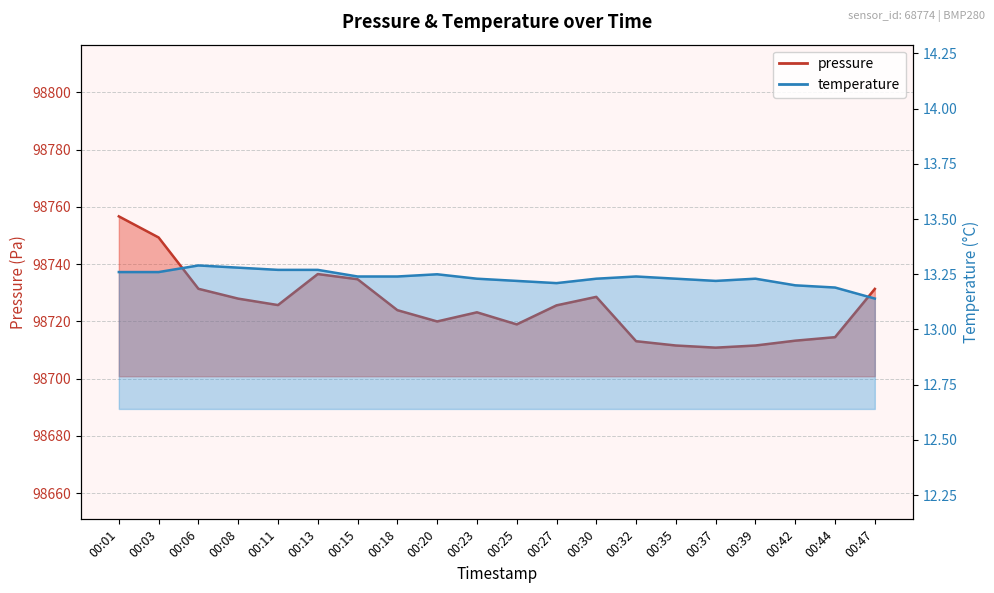

Reading left to right, transcribe all the data shown in this chart.

pressure: 98756.7	98749.3	98731.4	98727.9	98725.7	98736.5	98734.7	98723.9	98720.0	98723.2	98718.9	98725.6	98728.6	98713.1	98711.6	98710.8	98711.6	98713.2	98714.5	98731.3
temperature: 13.3	13.3	13.3	13.3	13.3	13.3	13.2	13.2	13.2	13.2	13.2	13.2	13.2	13.2	13.2	13.2	13.2	13.2	13.2	13.1